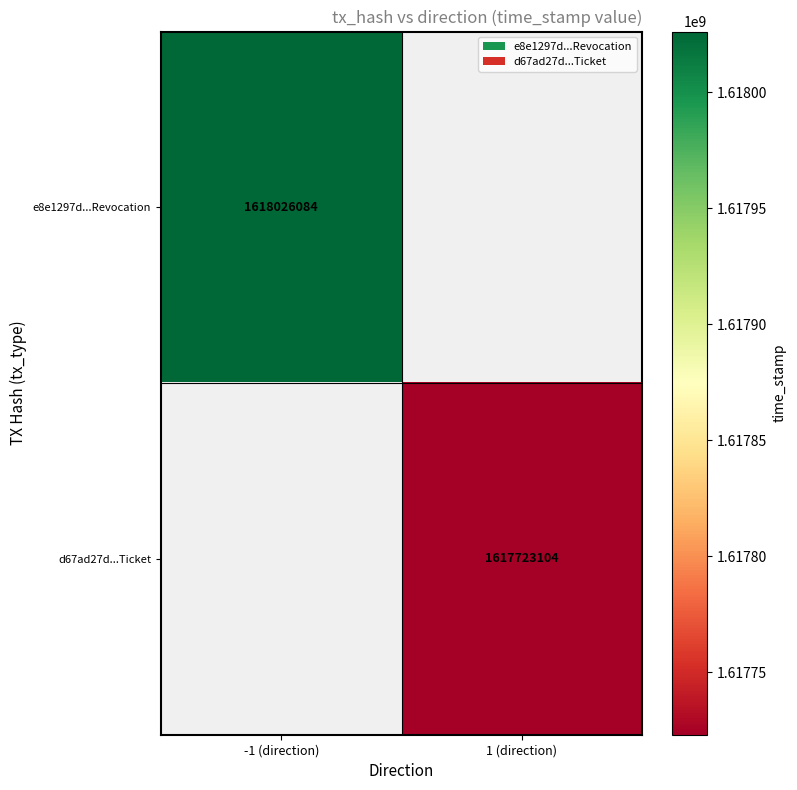

The e8e1297d...Revocation series shows 1618026084 at -1 (direction). True or false?

True